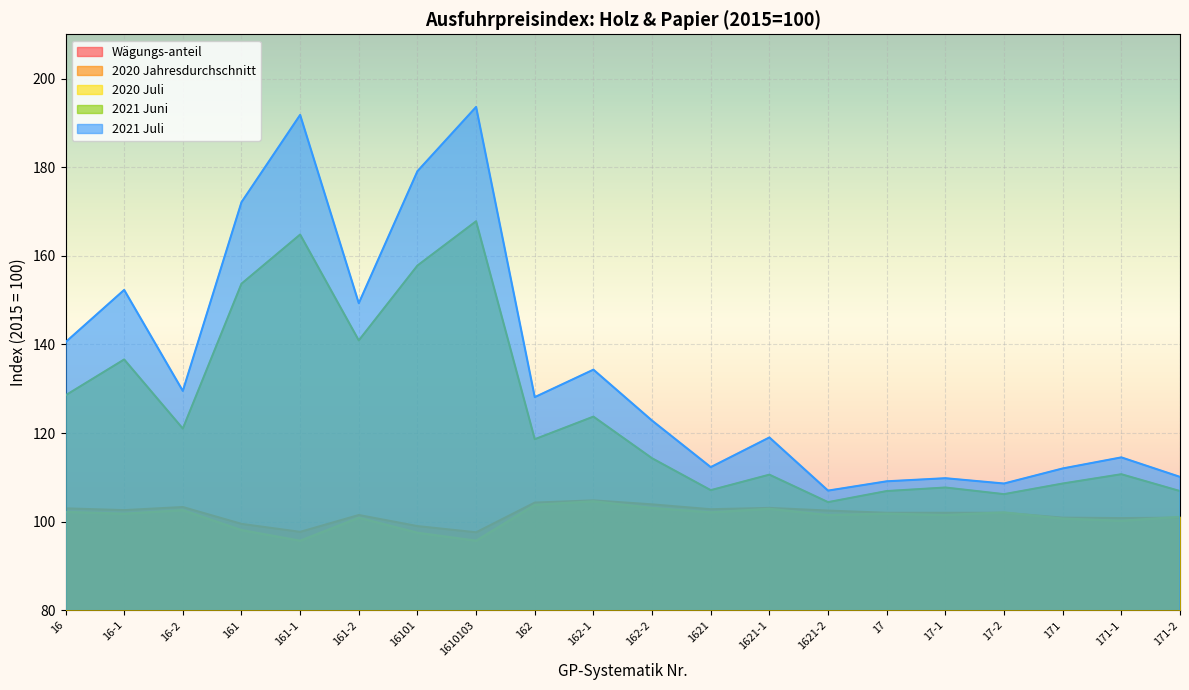

How many interior local valleys does the 2020 Jahresdurchschnitt series have?

5